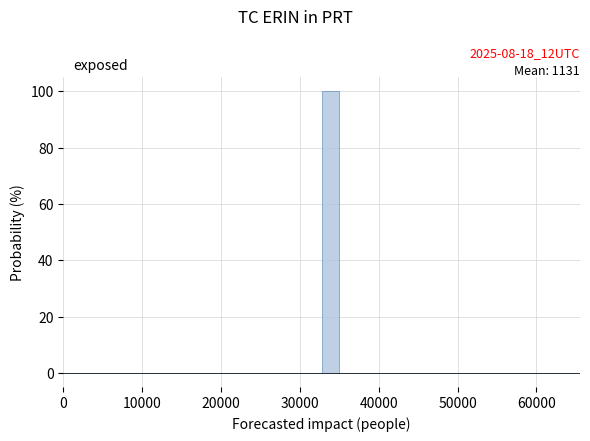

Around what value on the x-axis is the tallest bar? Give the approximate position of its centre, as read against the axis.

34000